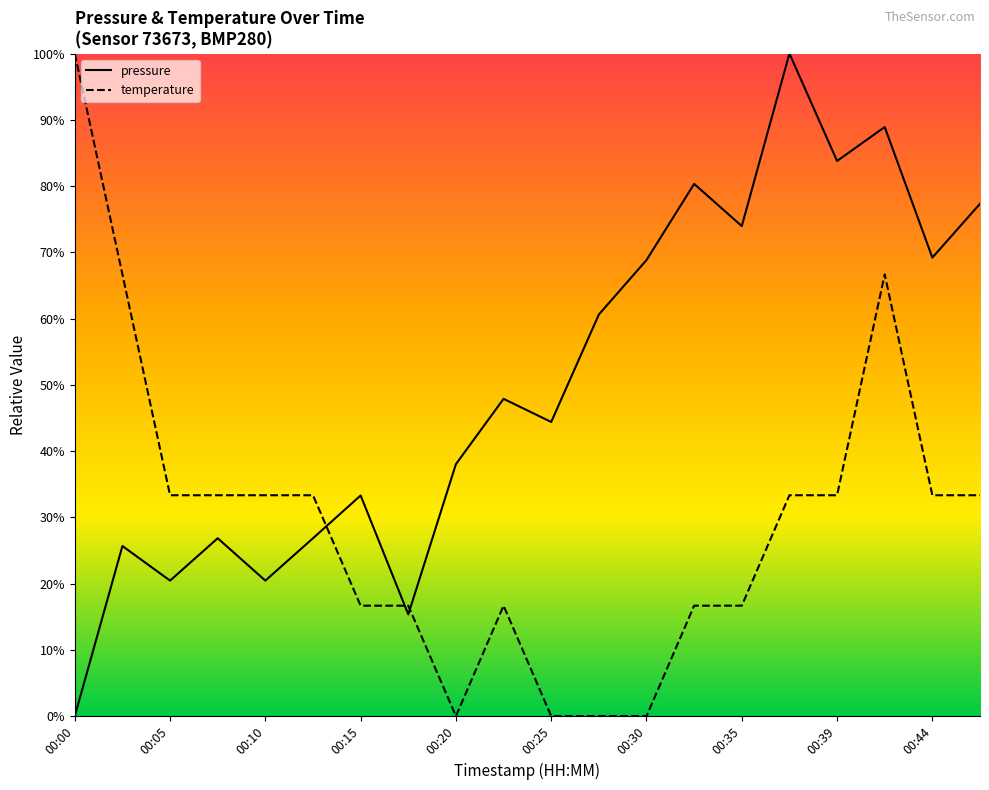

What is the value of the temperature point at the 17th from the left?

33.3